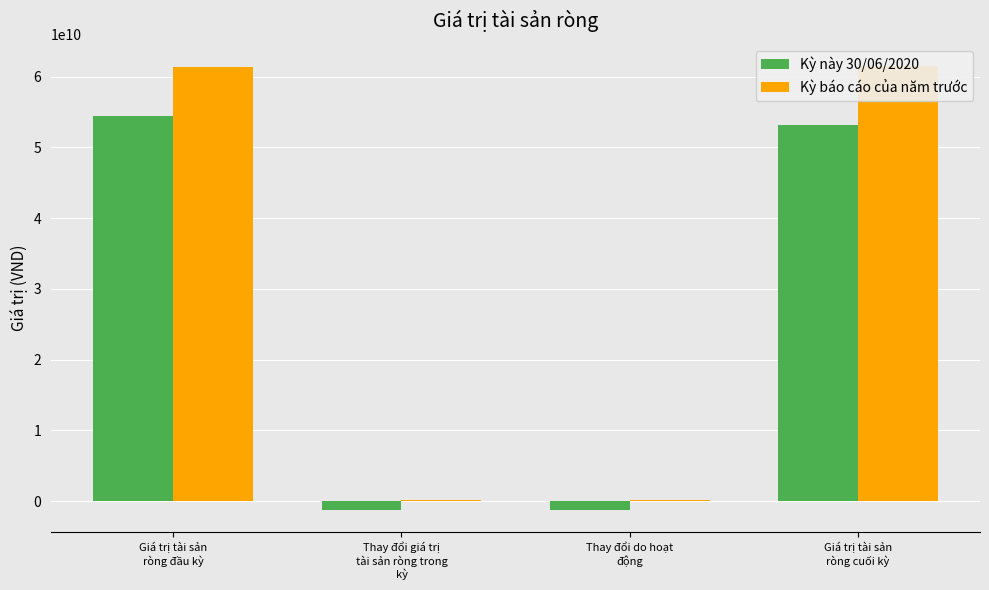

What is the total value across all series at Thay đổi do hoạt
động?

-1045228848